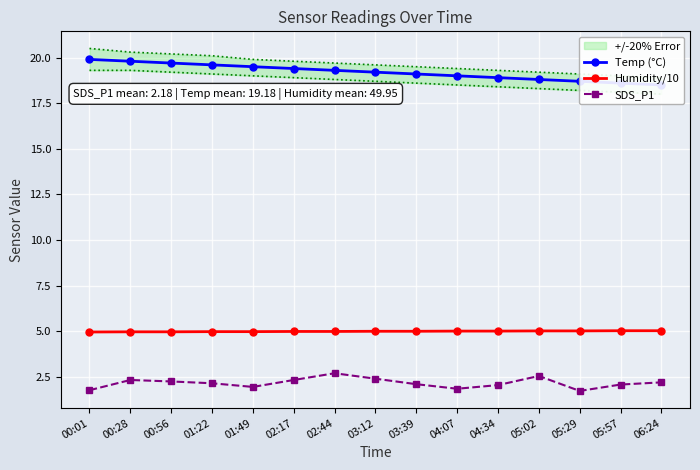

True or false: Temp (°C) and SDS_P1 intersect in this chart.

False